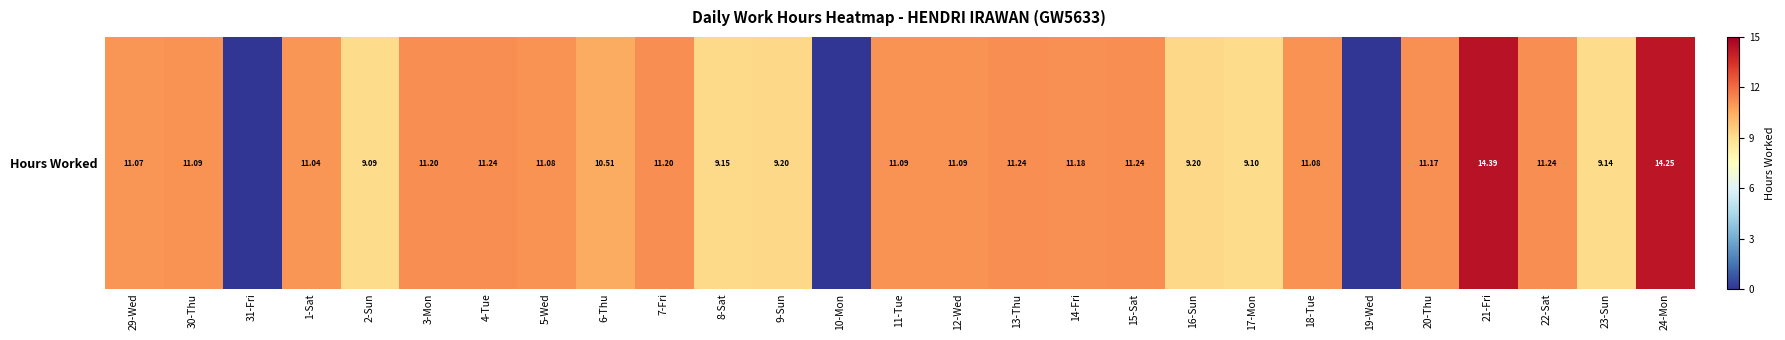

Which has a higher value, 20-Thu or 14-Fri?

14-Fri